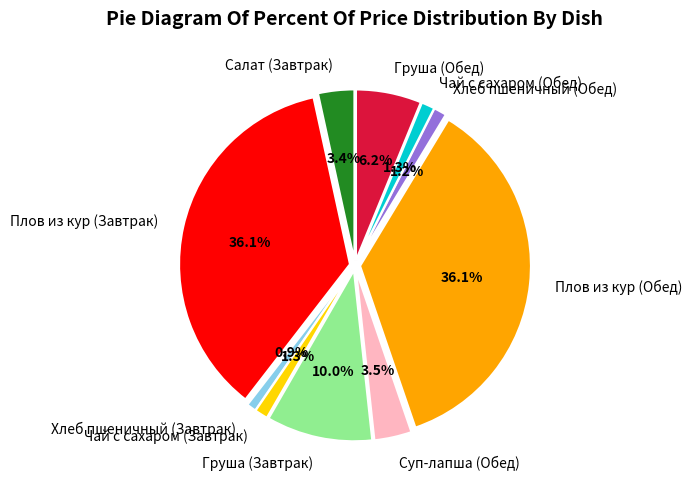

How many slices are in this pie chart?

10